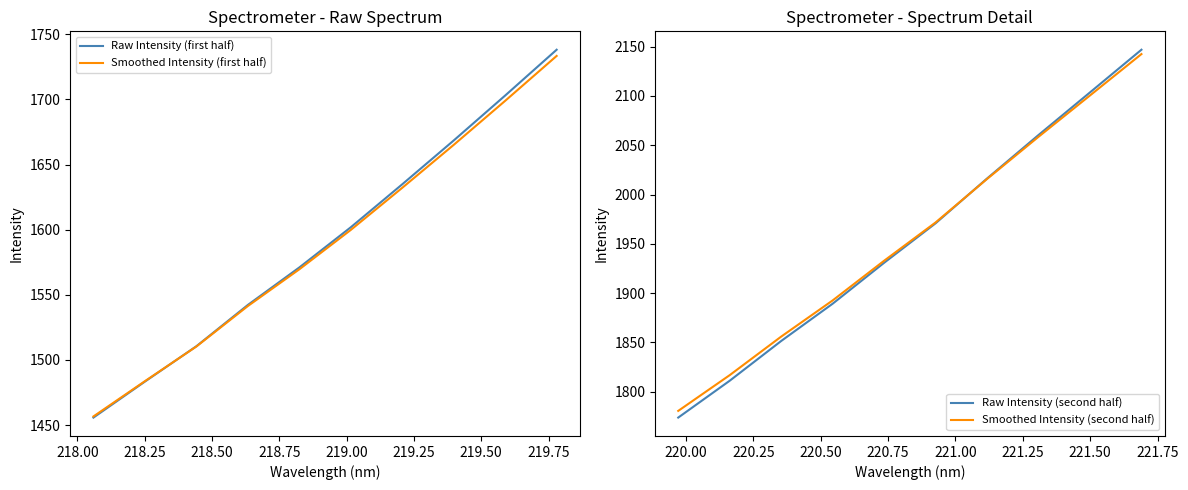

What is the sum of all Smoothed Intensity (first half) values?

15891.3